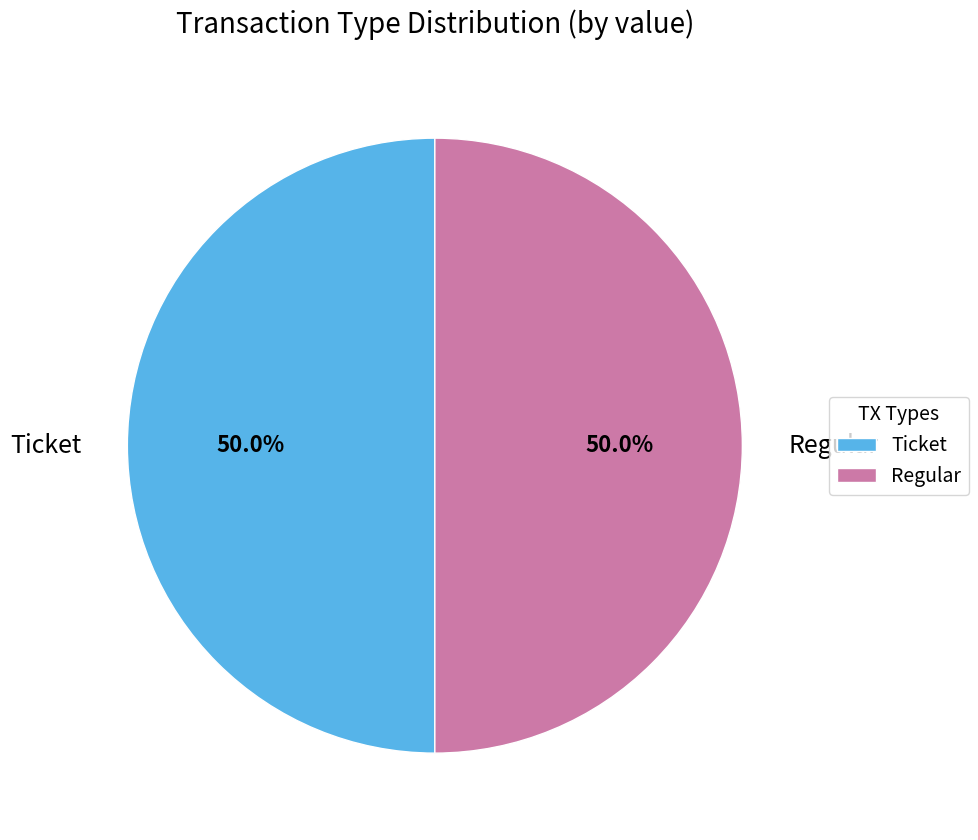

How many segments does this pie chart have?

2